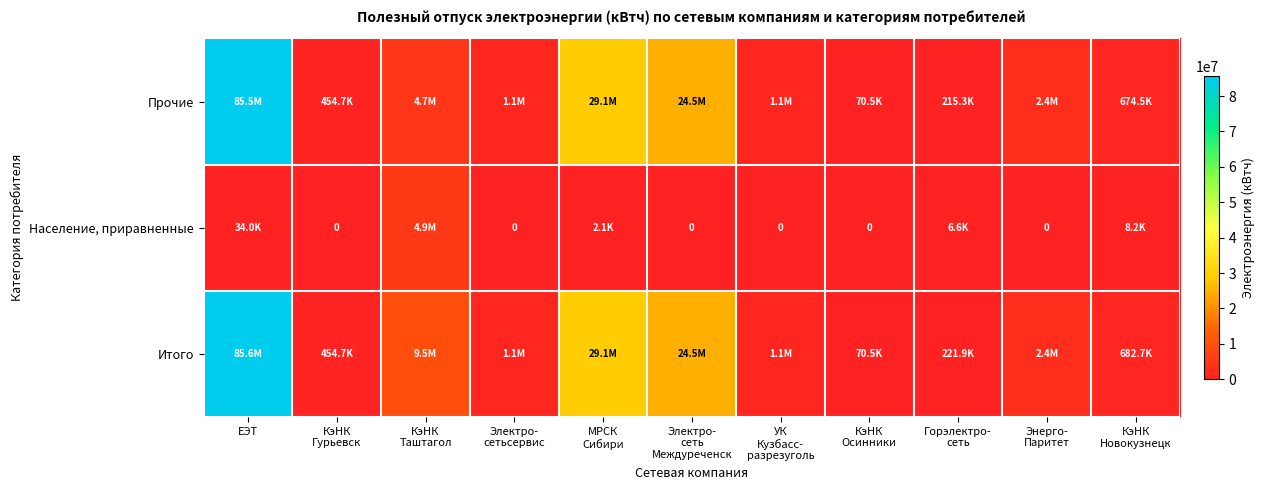

At Энерго- Паритет, list the series in order from smallest to largest.

Население, приравненные, Прочие, Итого